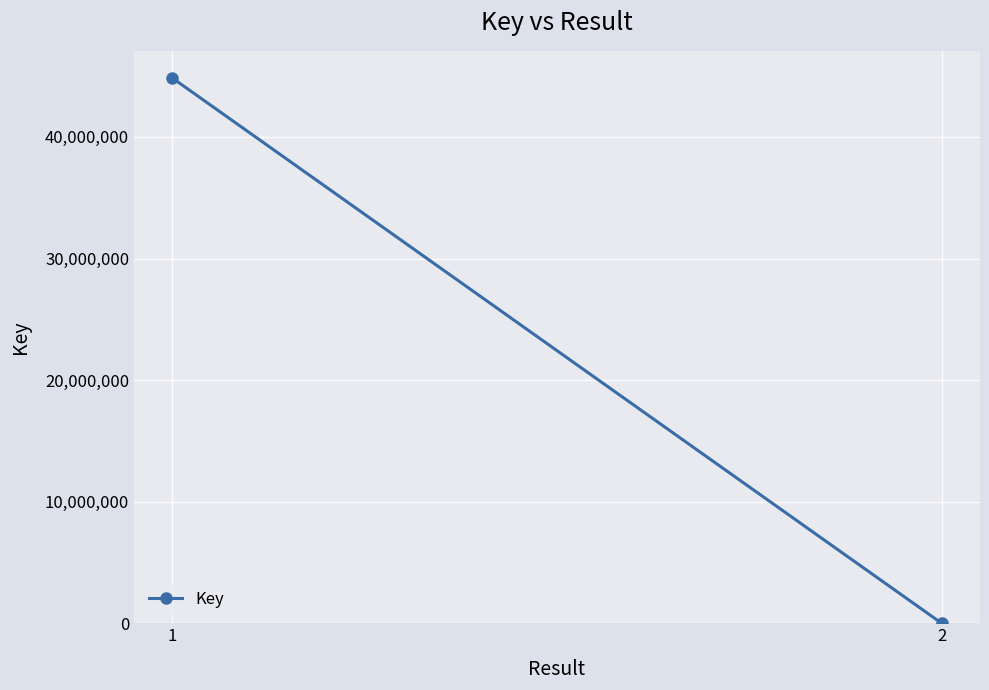

True or false: the data shows 10877634 at 1.

False